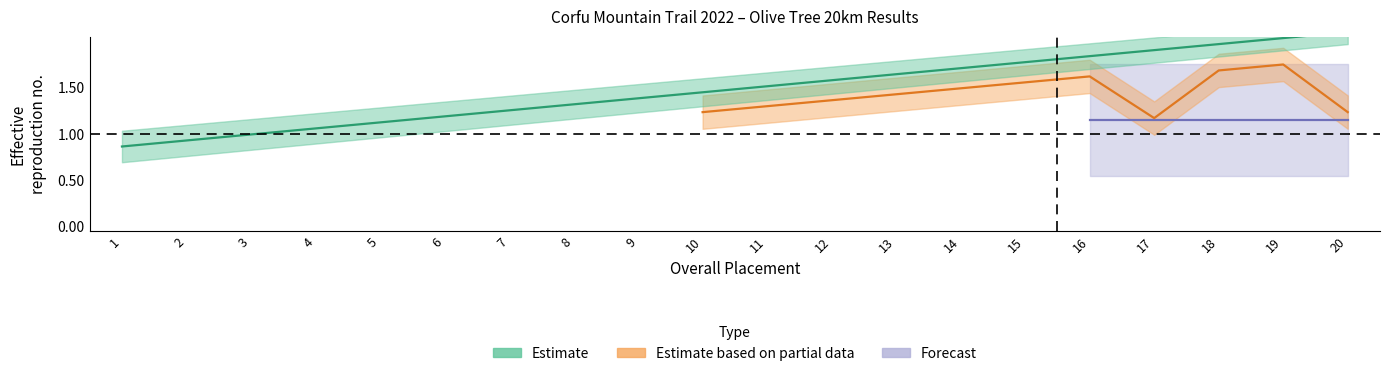

Is this an area chart (filled region under the line)?

No